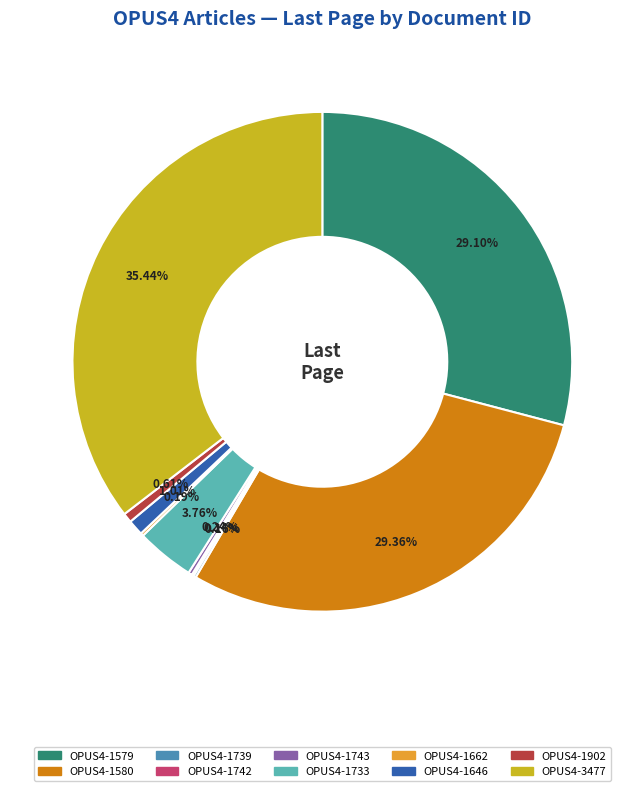

Is there a majority slice in this chart?

No